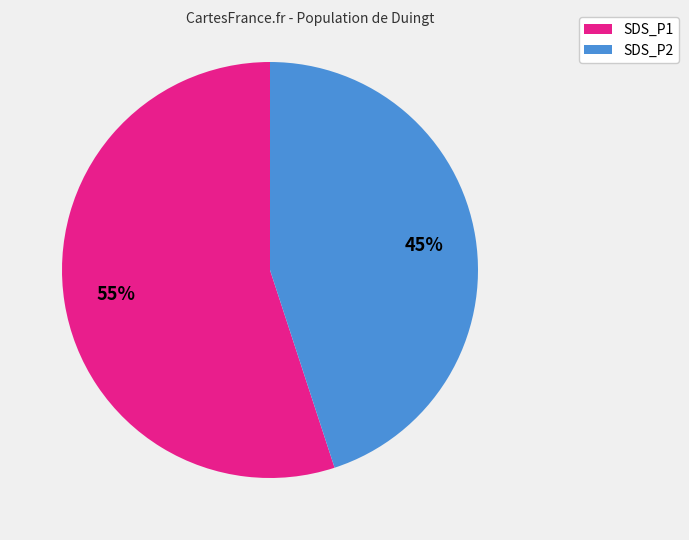

How many segments does this pie chart have?

2